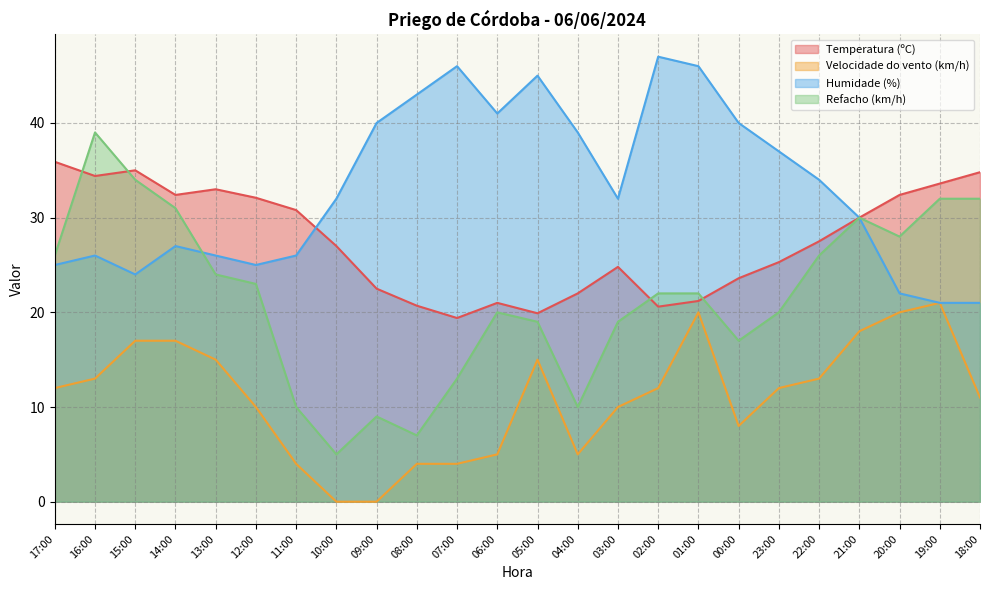

What is the value of the Humidade (%) point at the 2nd from the left?

26.0